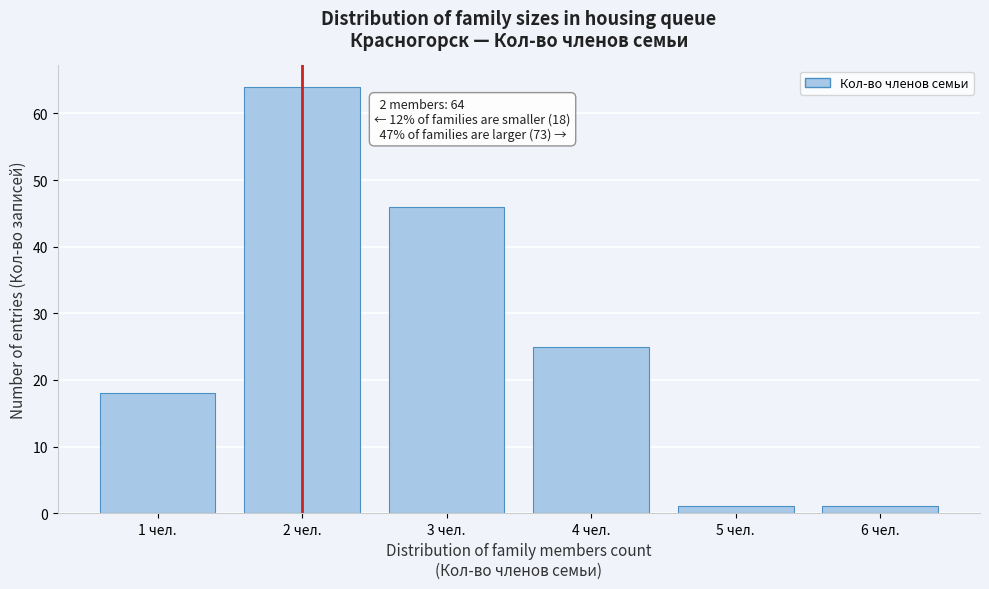

Reading left to right, what are all the values shown in this chart?

1 чел.=18	2 чел.=64	3 чел.=46	4 чел.=25	5 чел.=1	6 чел.=1